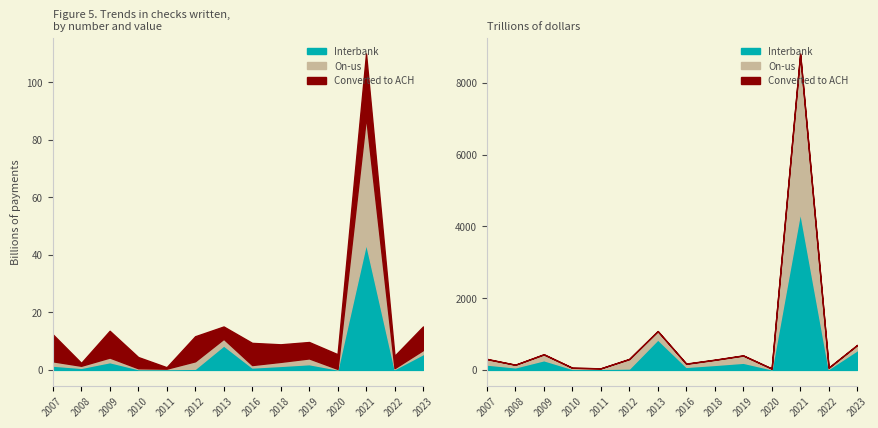

Which series changed the most between 2013 and 2018?

Interbank